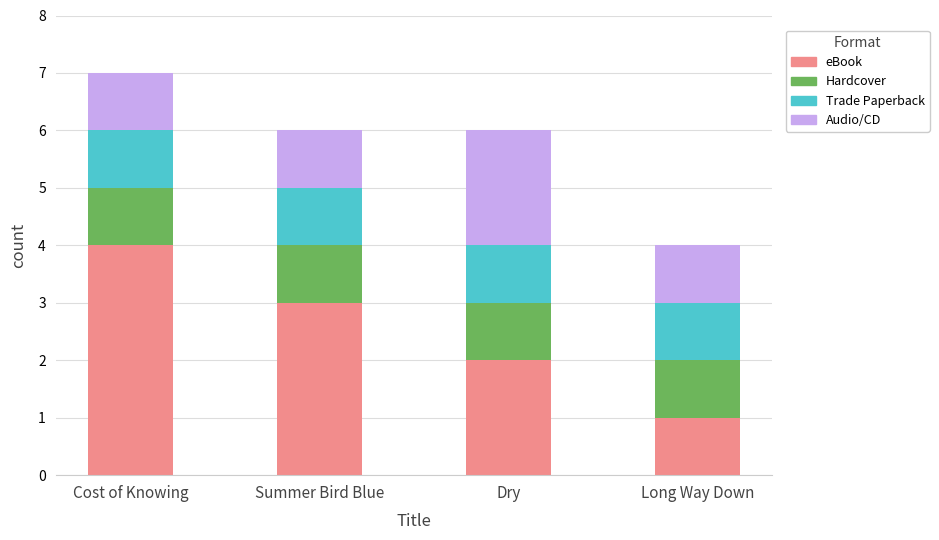

Does the chart contain any negative values?

No